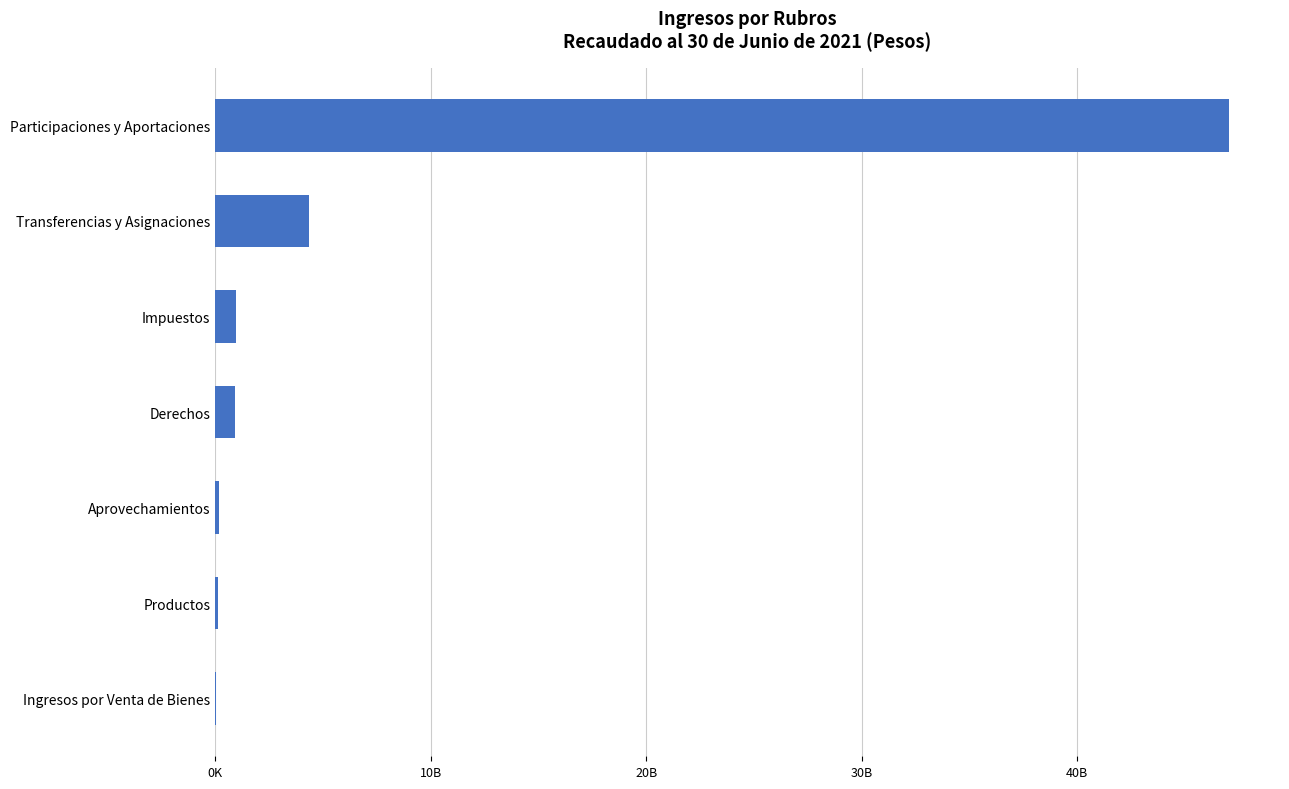

Are the bars horizontal?

Yes